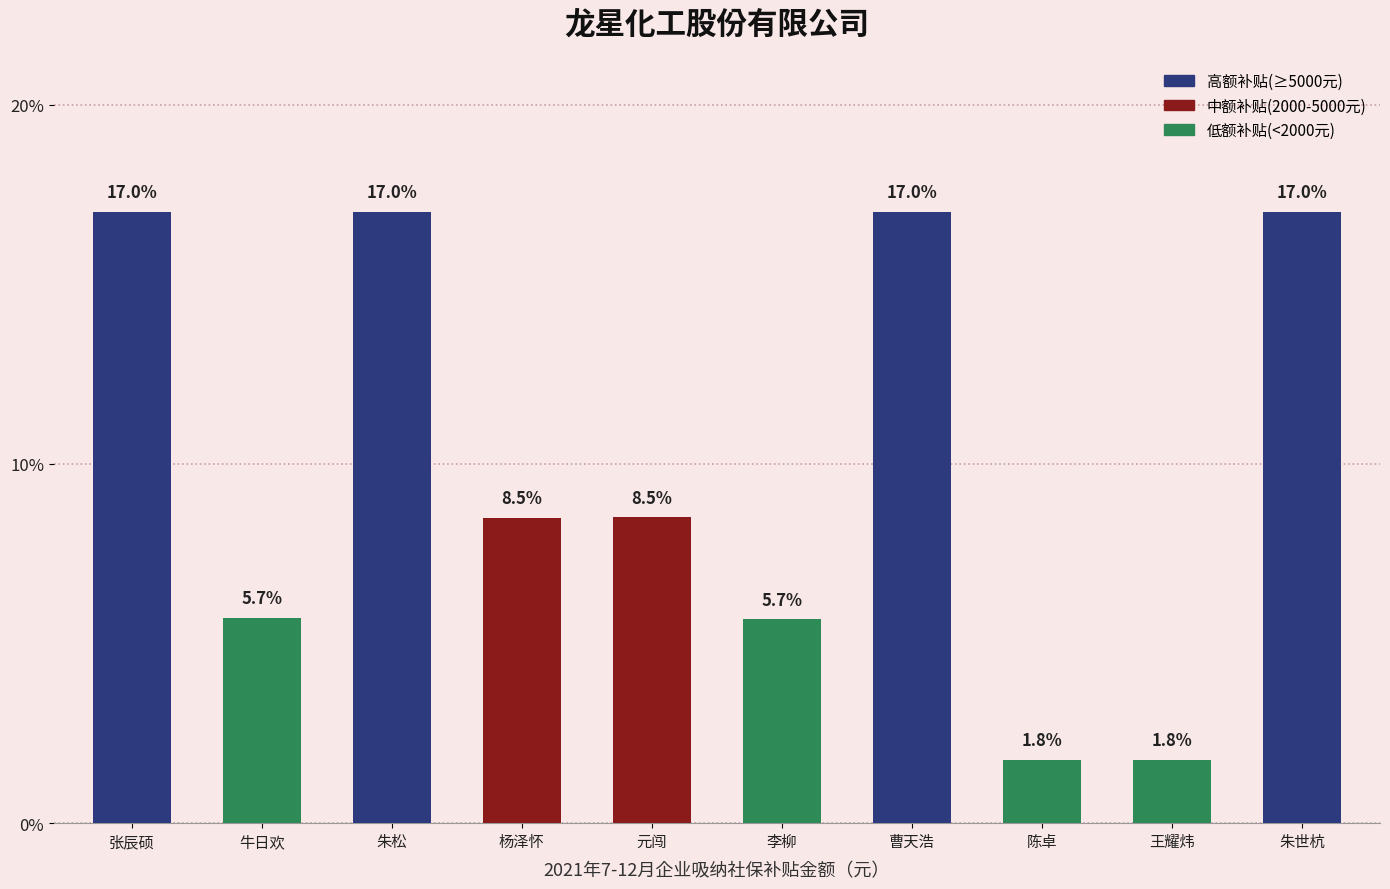

What is the value of the 4th bar from the left?

8.5